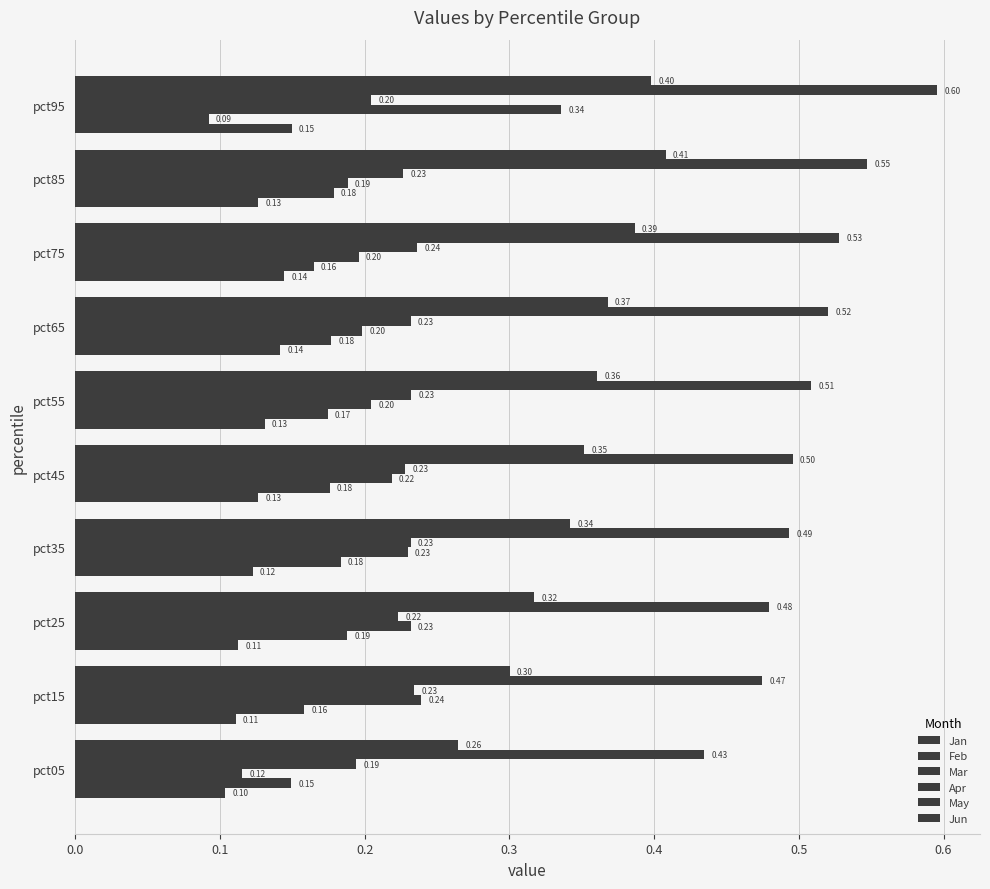

How many series are shown in this chart?

6